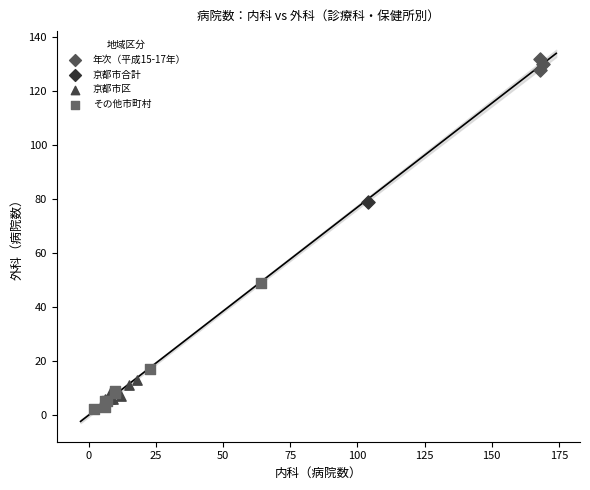

What are all the series names shown in the legend?

年次（平成15-17年）, 京都市合計, 京都市区, その他市町村